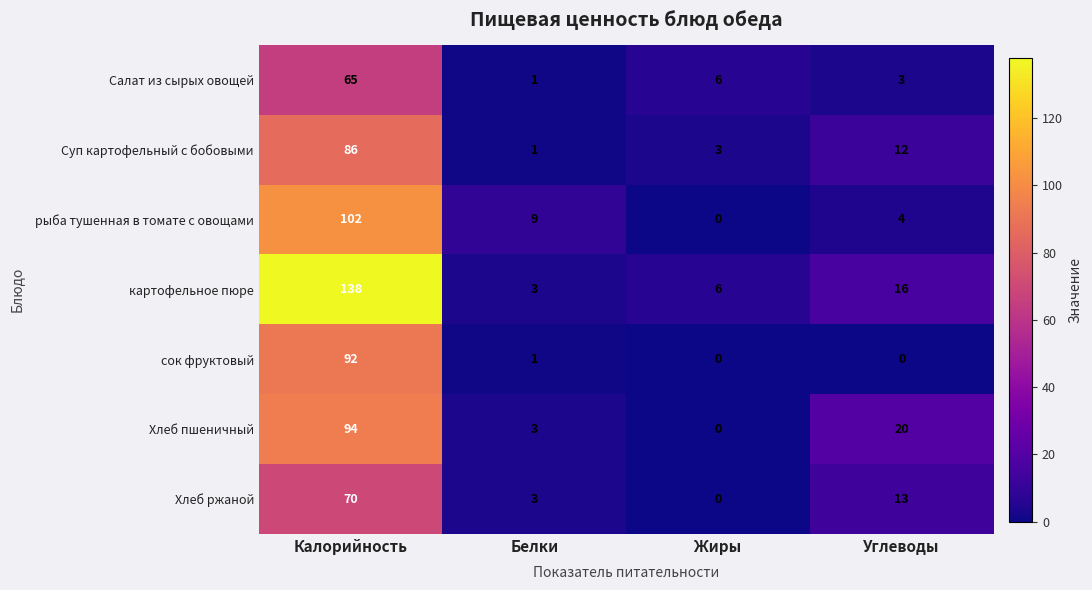

What is the sum of all Суп картофельный с бобовыми values?

102